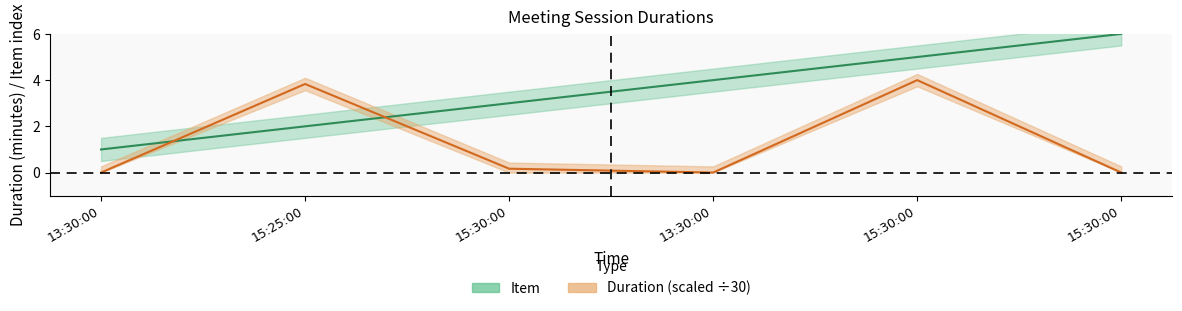

List the labels in order of Duration value, smallest first.

13:30:00, 13:30:00, 15:30:00, 15:30:00, 15:25:00, 15:30:00